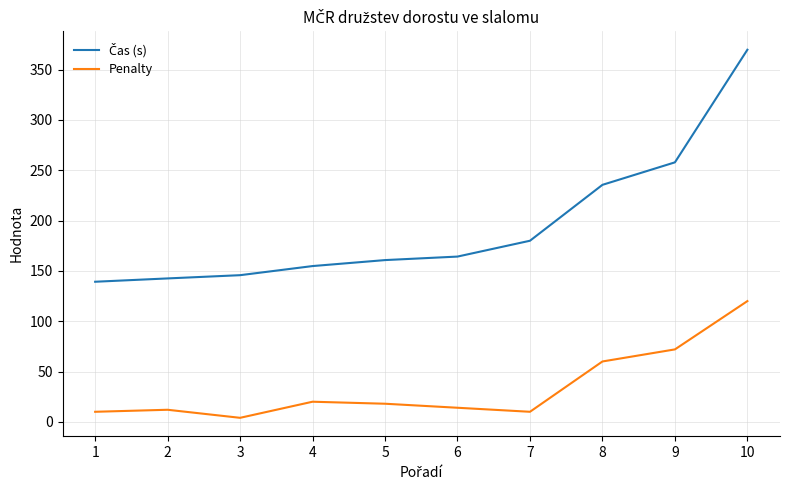

The value of Penalty at 8 is 12.1. True or false?

False